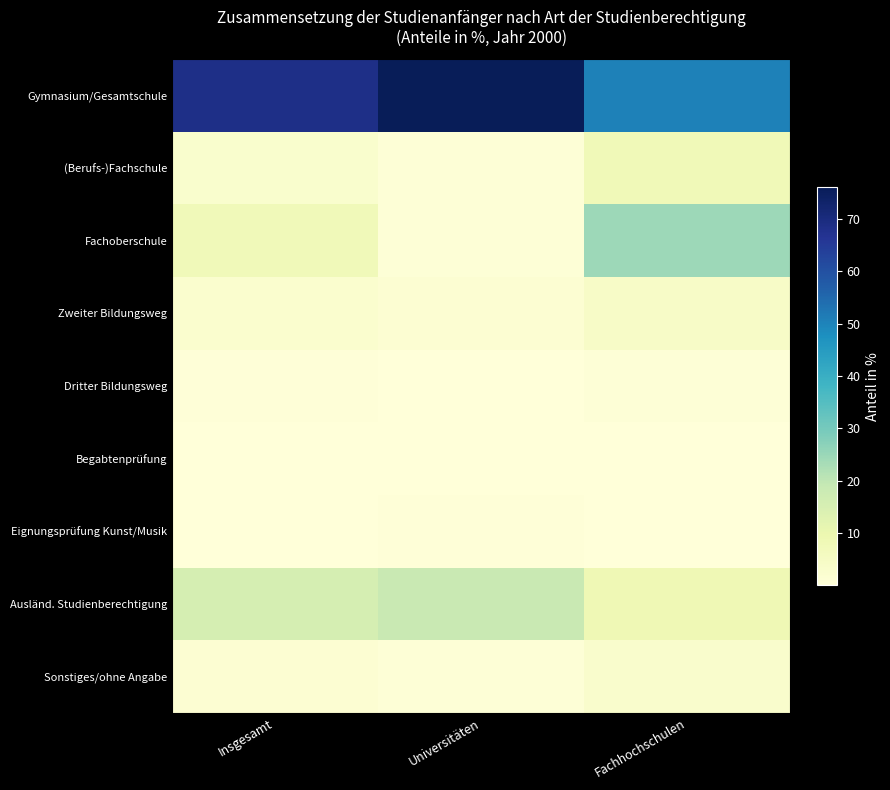

At how many categories does at least one series exceed 73?

1